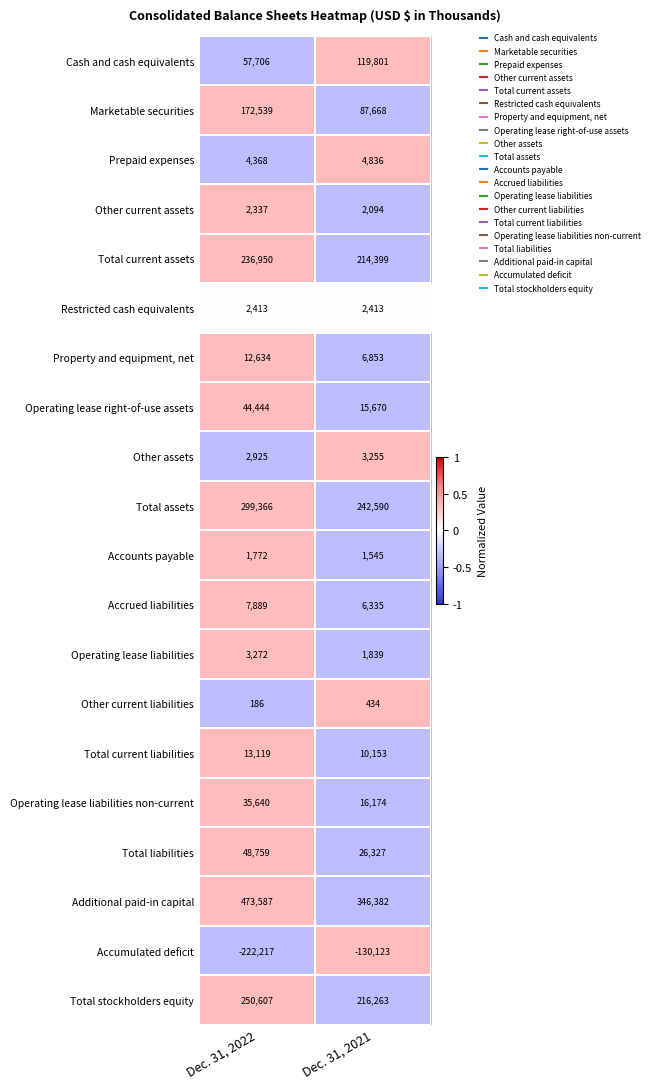

What is the difference between the maximum and minimum values in the Total current assets series?

22551